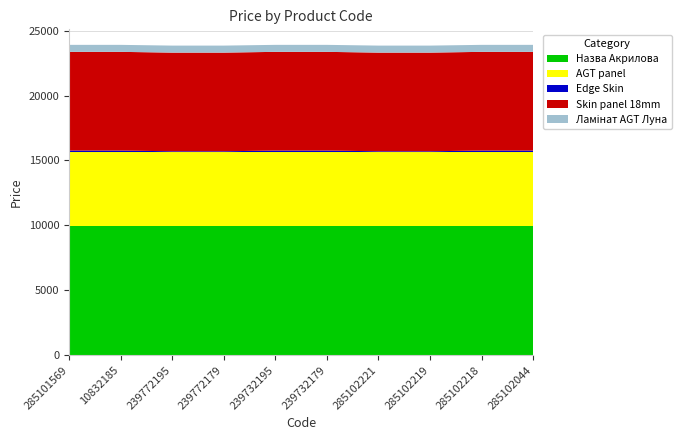

Reading right to left, list all the values displayed in this chart.

Назва Акрилова: 285102044=9975.0	285102218=9975.0	285102219=9975.0	285102221=9975.0	239732179=9975.0	239732195=9975.0	239772179=9975.0	239772195=9975.0	10832185=9975.0	285101569=9975.0
AGT panel: 285102044=5673.8	285102218=5673.8	285102219=5673.8	285102221=5673.8	239732179=5673.8	239732195=5673.8	239772179=5673.8	239772195=5673.8	10832185=5673.8	285101569=5673.8
Edge Skin: 285102044=114.1	285102218=114.1	285102219=57.0	285102221=57.0	239732179=114.1	239732195=114.1	239772179=57.0	239772195=57.0	10832185=114.1	285101569=114.1
Skin panel 18mm: 285102044=7596.5	285102218=7596.5	285102219=7596.5	285102221=7596.5	239732179=7596.5	239732195=7596.5	239772179=7596.5	239772195=7596.5	10832185=7596.5	285101569=7596.5
Ламінат AGT Луна: 285102044=539.0	285102218=539.0	285102219=539.0	285102221=539.0	239732179=539.0	239732195=539.0	239772179=539.0	239772195=539.0	10832185=539.0	285101569=539.0